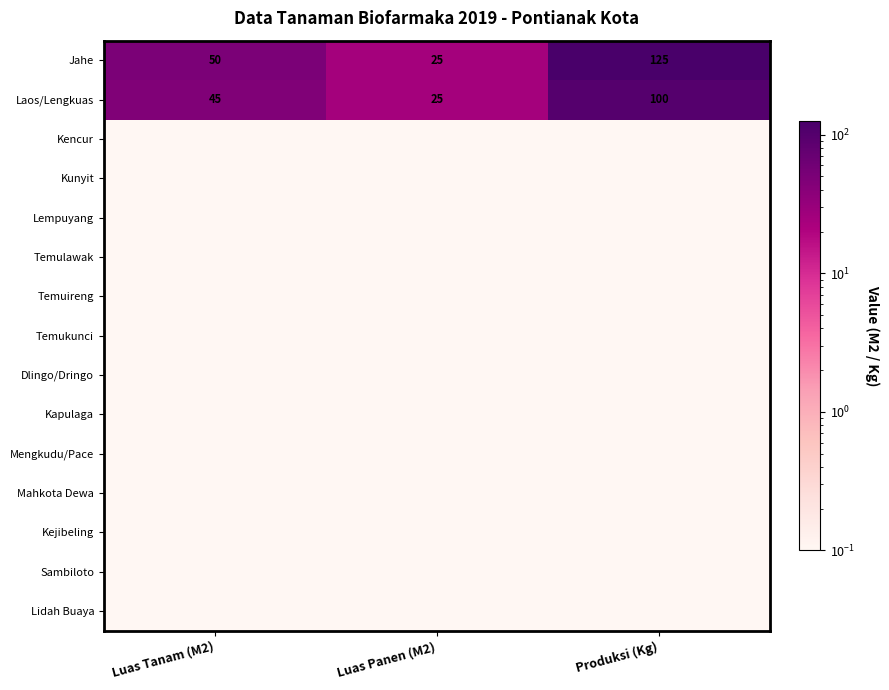

What is the difference between the maximum and minimum values in the Jahe series?

100.0